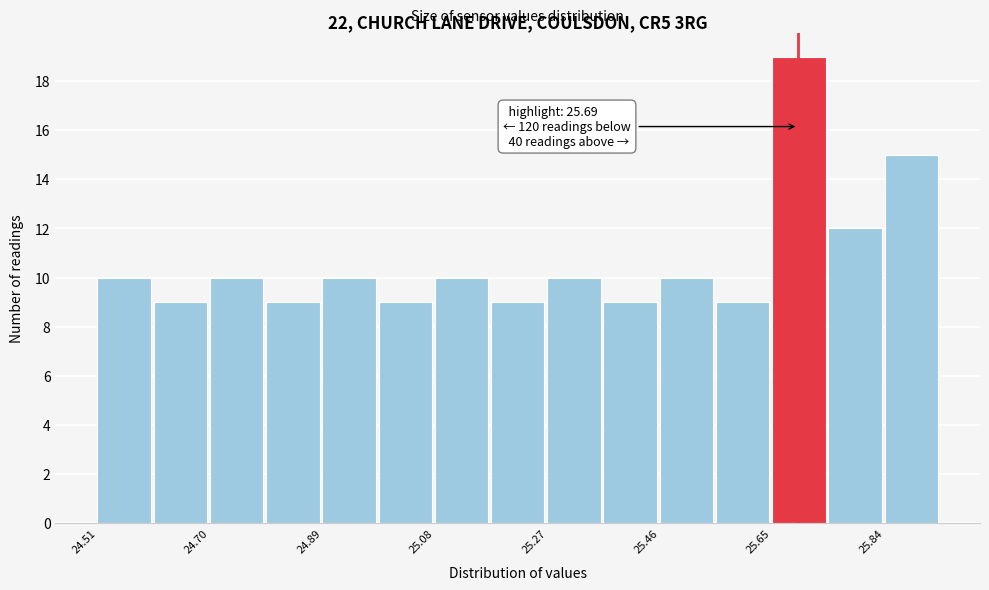

Over which range of the x-axis is the bar tallest?

25.64 to 25.74